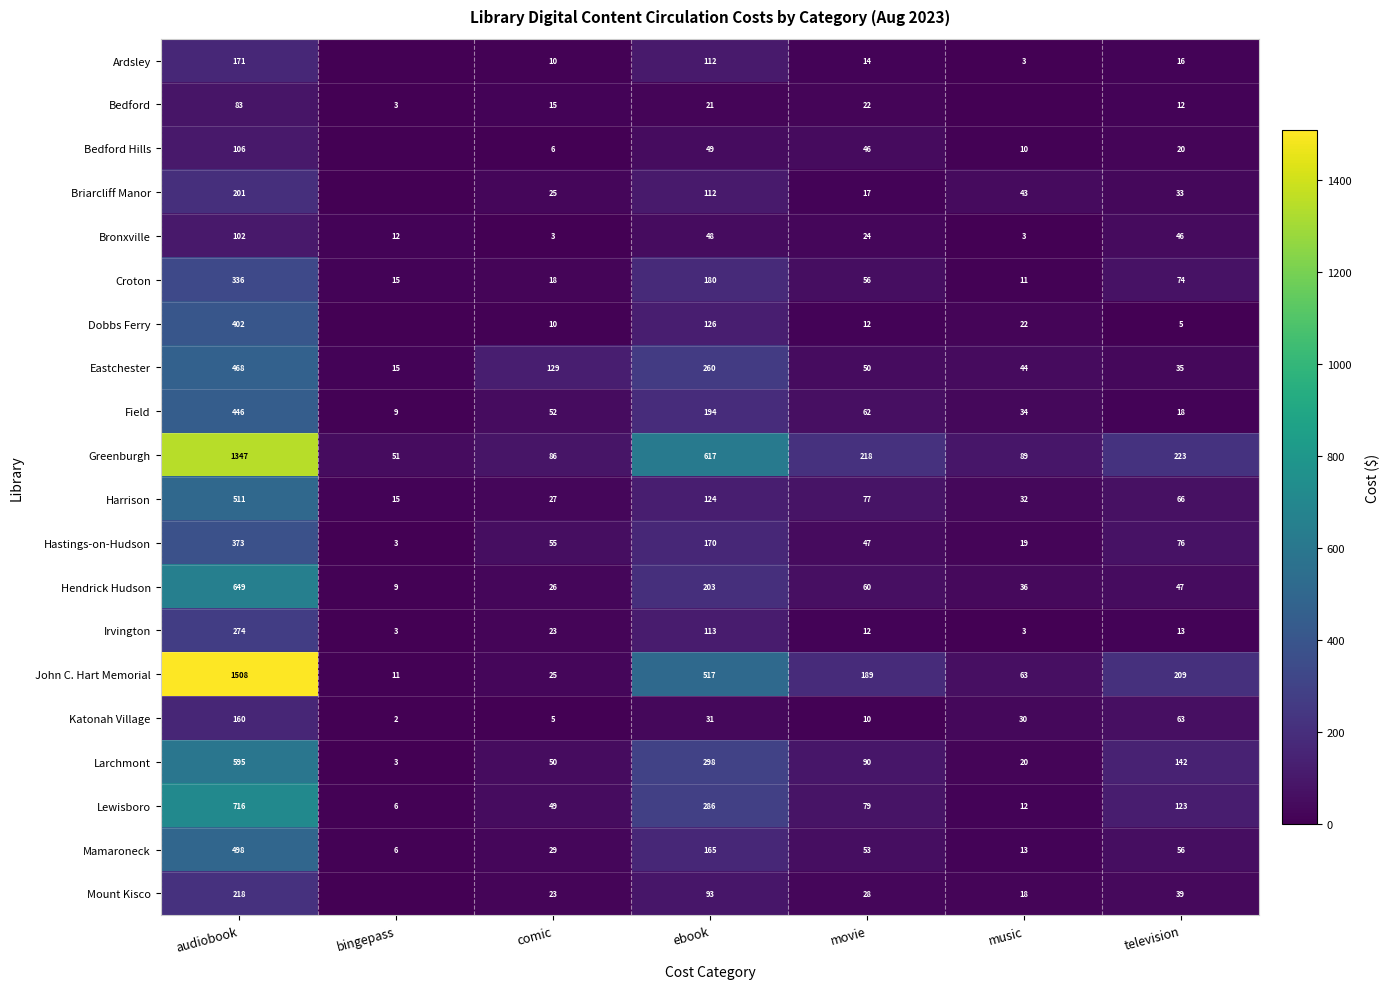

The Irvington series shows 13 at television. True or false?

True